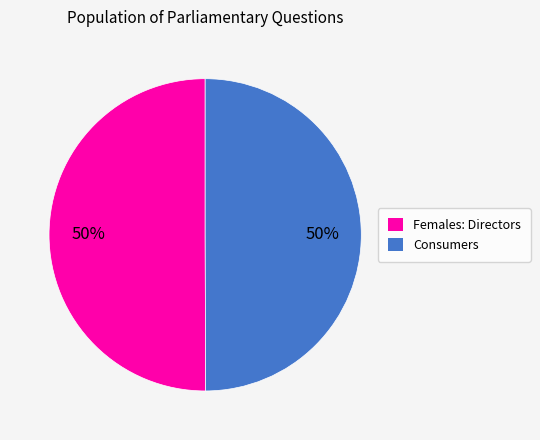

How many segments does this pie chart have?

2